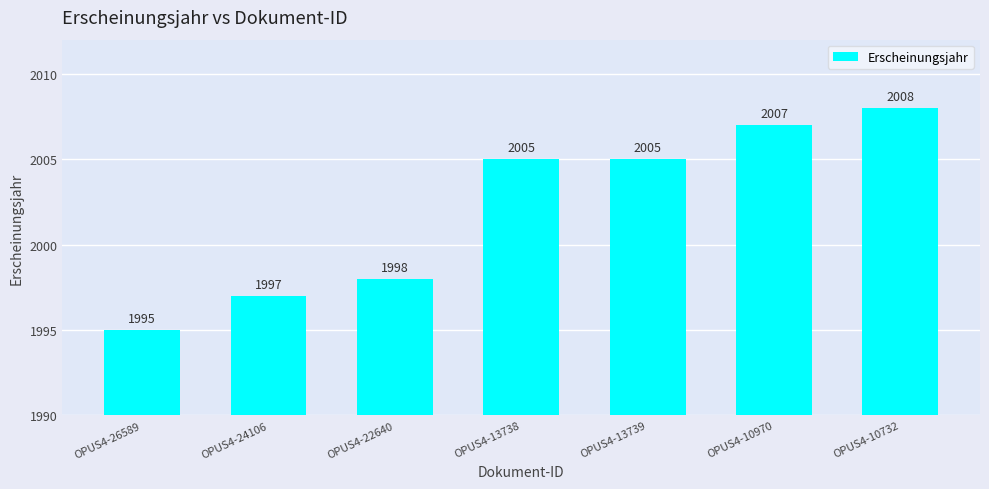

The chart shows a value of 2005 at OPUS4-13738. True or false?

True